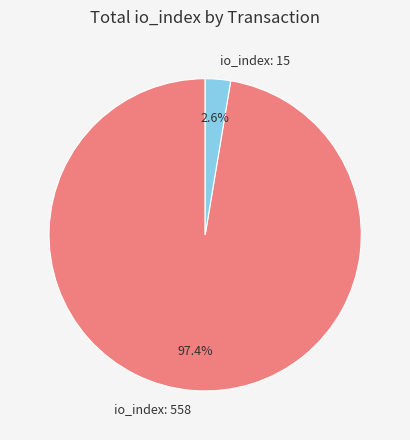

What is the largest slice in the pie chart?

io_index: 558